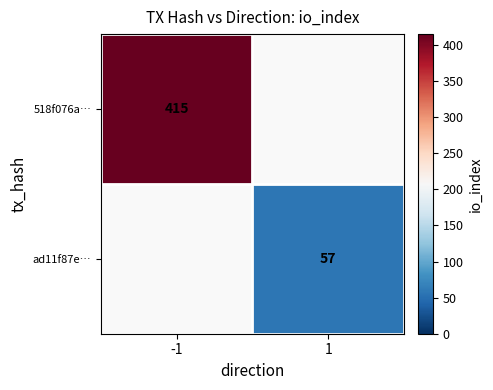

True or false: 518f076a… has a value of 181 at -1.

False